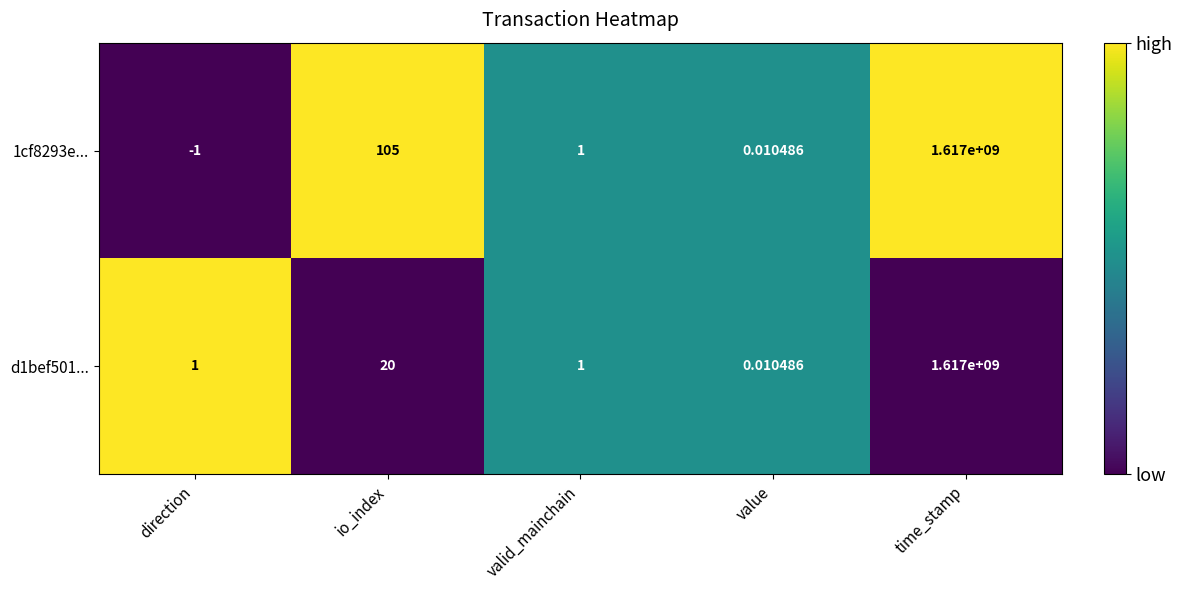

Where is 1cf8293e... nearest to the value 808499999?

io_index